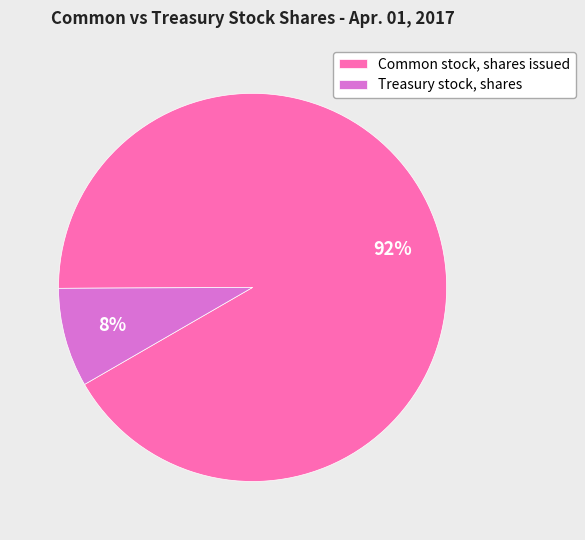

What percentage is the Common stock, shares issued slice, to the nearest percent?

92%